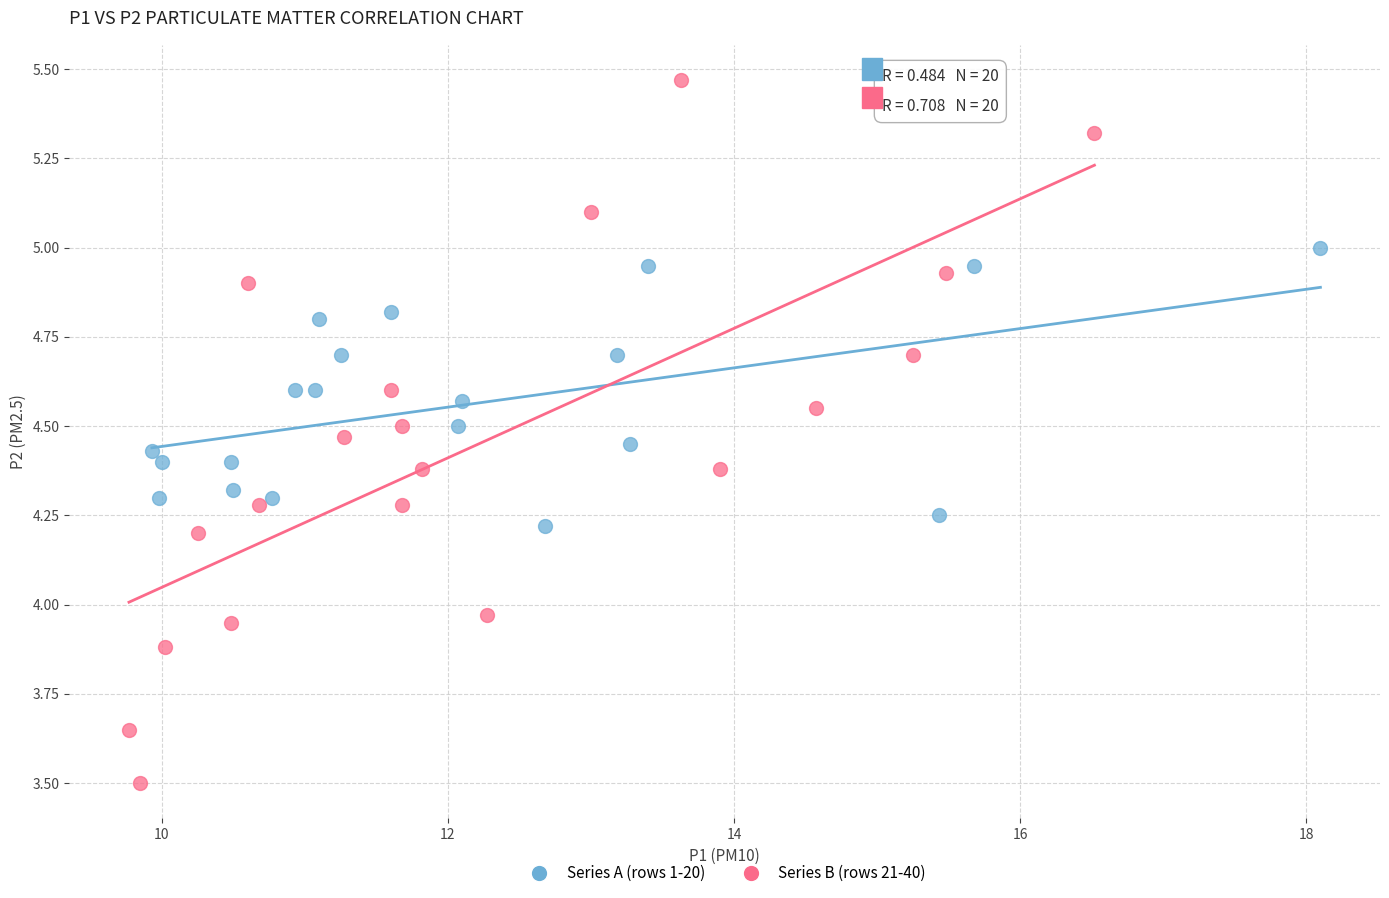

Which series has the widest spread of Y values?

Series B (rows 21-40)